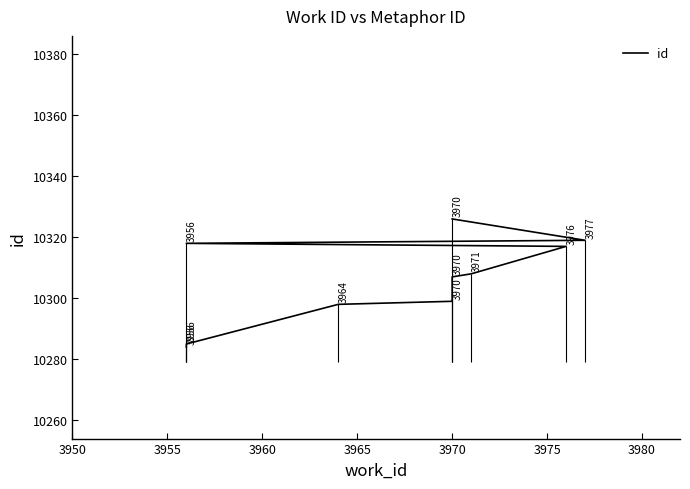

The value at 3950 is 16511. True or false?

False